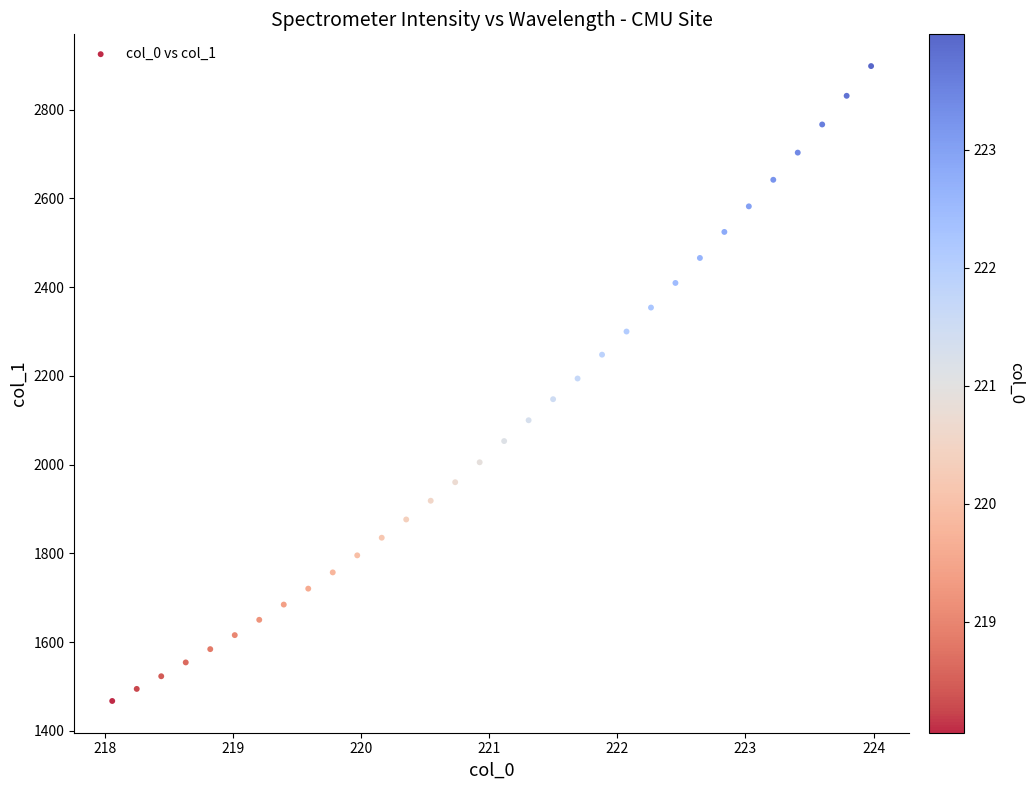

What is the range of X values (max minus min)?

5.9